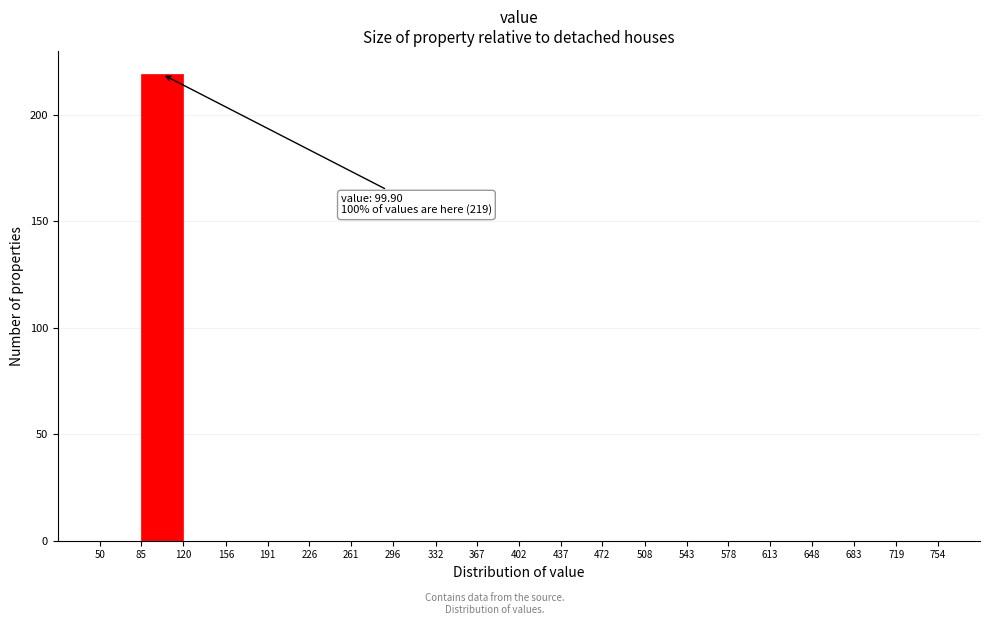

Over which range of the x-axis is the bar tallest?

85 to 120